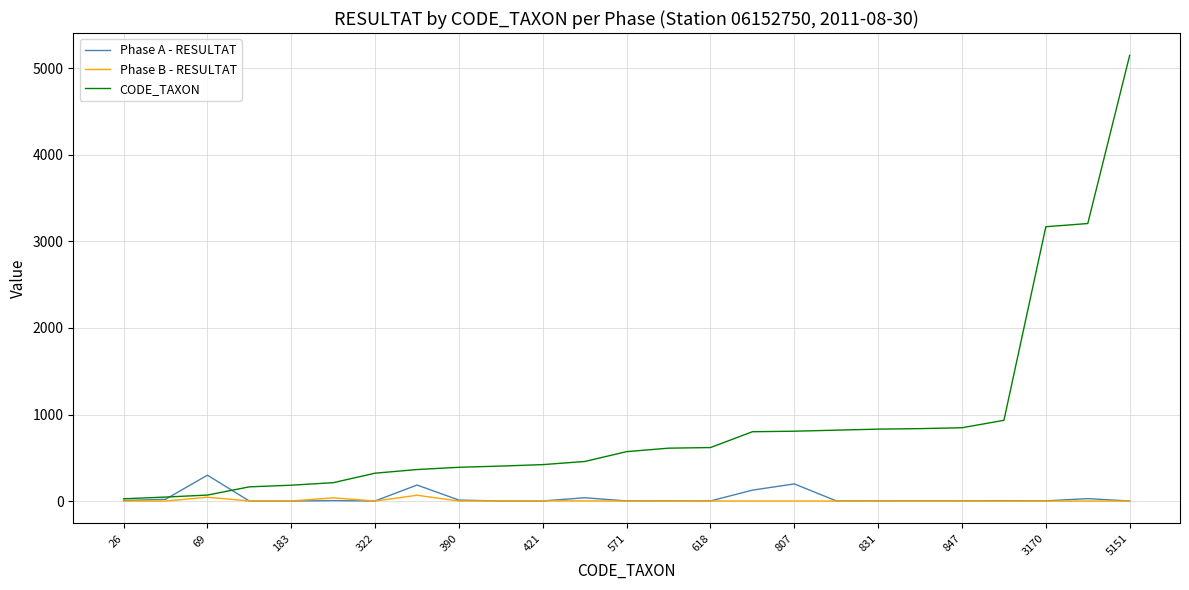

What is the lowest value of the CODE_TAXON series?

26